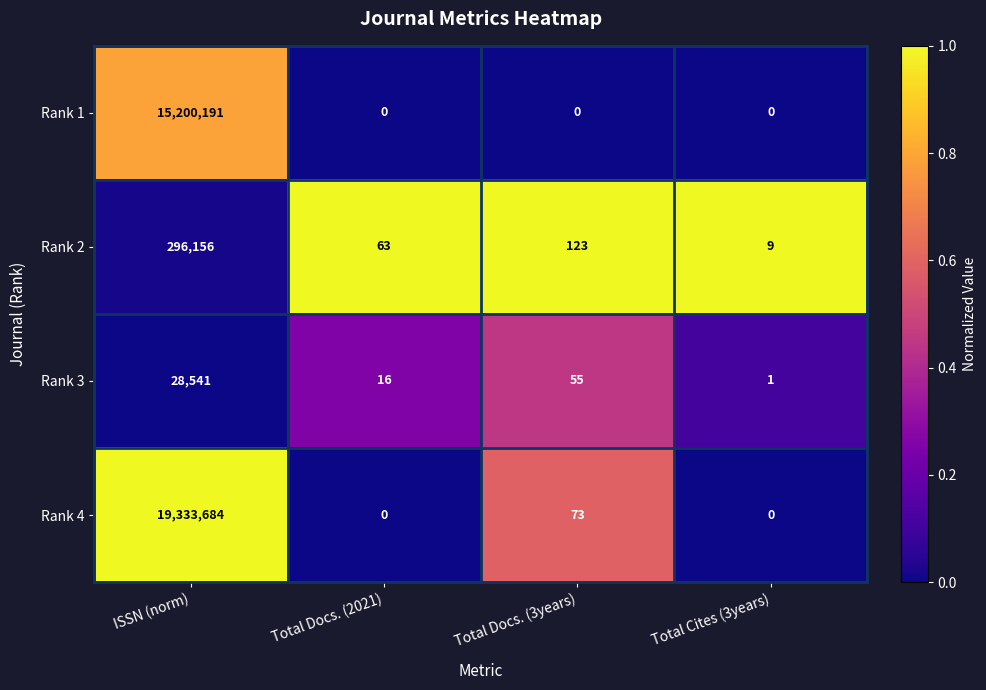

Reading left to right, list all the values displayed in this chart.

Rank 1: ISSN (norm)=15200191	Total Docs. (2021)=0	Total Docs. (3years)=0	Total Cites (3years)=0
Rank 2: ISSN (norm)=296156	Total Docs. (2021)=63	Total Docs. (3years)=123	Total Cites (3years)=9
Rank 3: ISSN (norm)=28541	Total Docs. (2021)=16	Total Docs. (3years)=55	Total Cites (3years)=1
Rank 4: ISSN (norm)=19333684	Total Docs. (2021)=0	Total Docs. (3years)=73	Total Cites (3years)=0